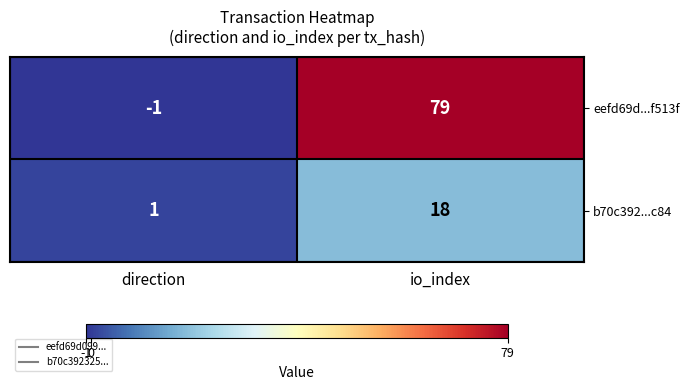

Between direction and io_index, which series saw the biggest shift?

eefd69d...f513f